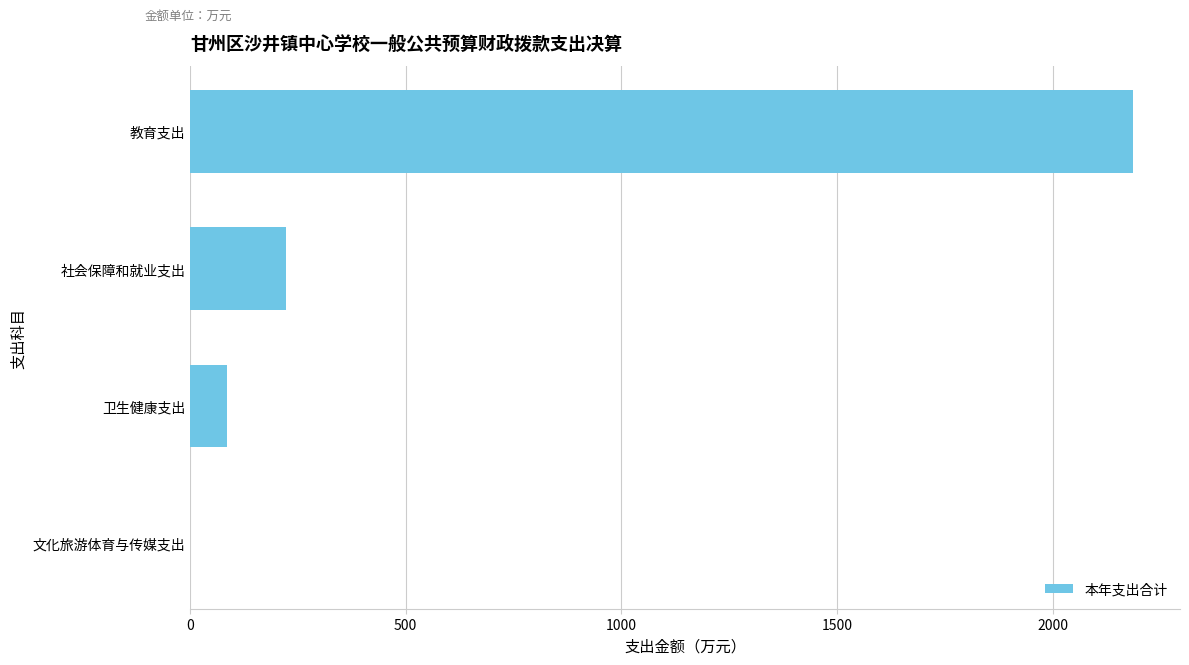

How many values exceed 223?

2